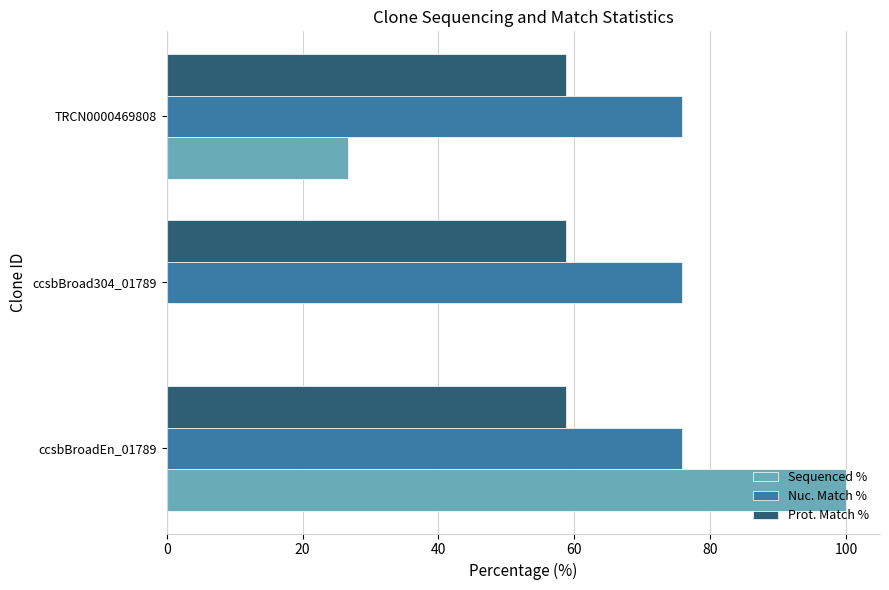

Which series has the largest range (max minus min)?

Sequenced %